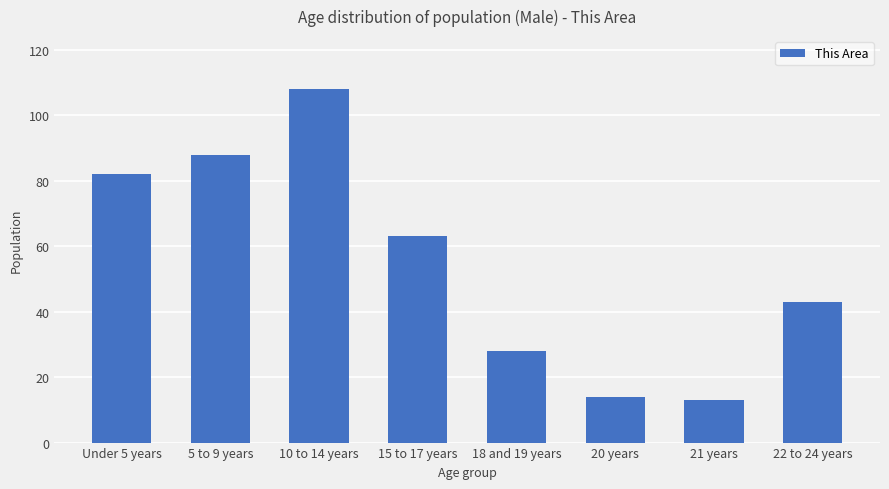

What is the label of the 4th bar from the left?

15 to 17 years